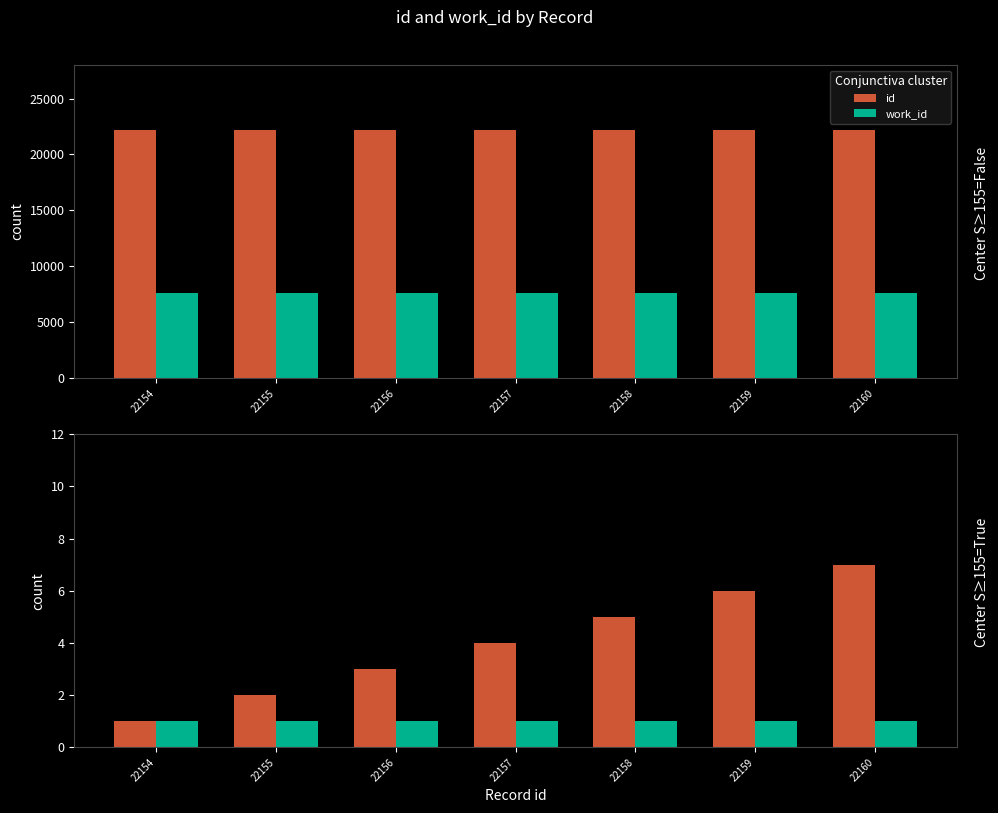

What is the value of the work_id bar at the 6th from the left?

1